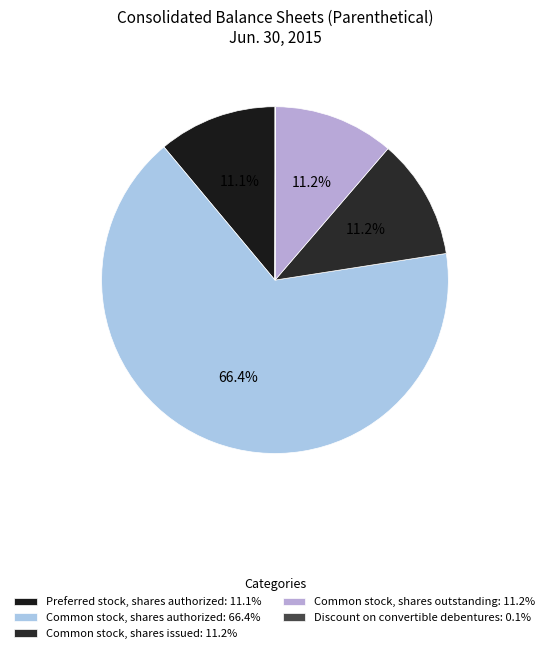

Rank the categories by value from lowest to highest.

Discount on convertible debentures, Preferred stock, shares authorized, Common stock, shares issued, Common stock, shares outstanding, Common stock, shares authorized